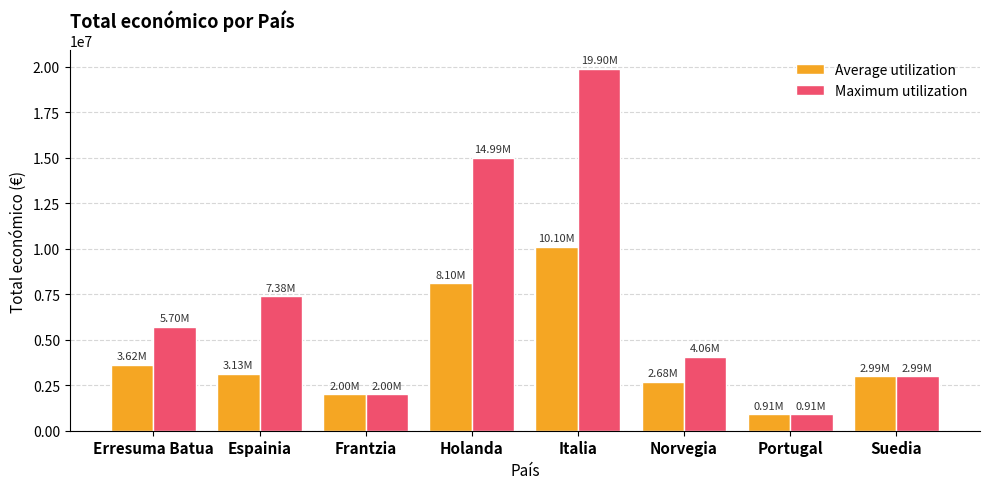

Rank the series by their average value, from lowest to highest.

Average utilization, Maximum utilization